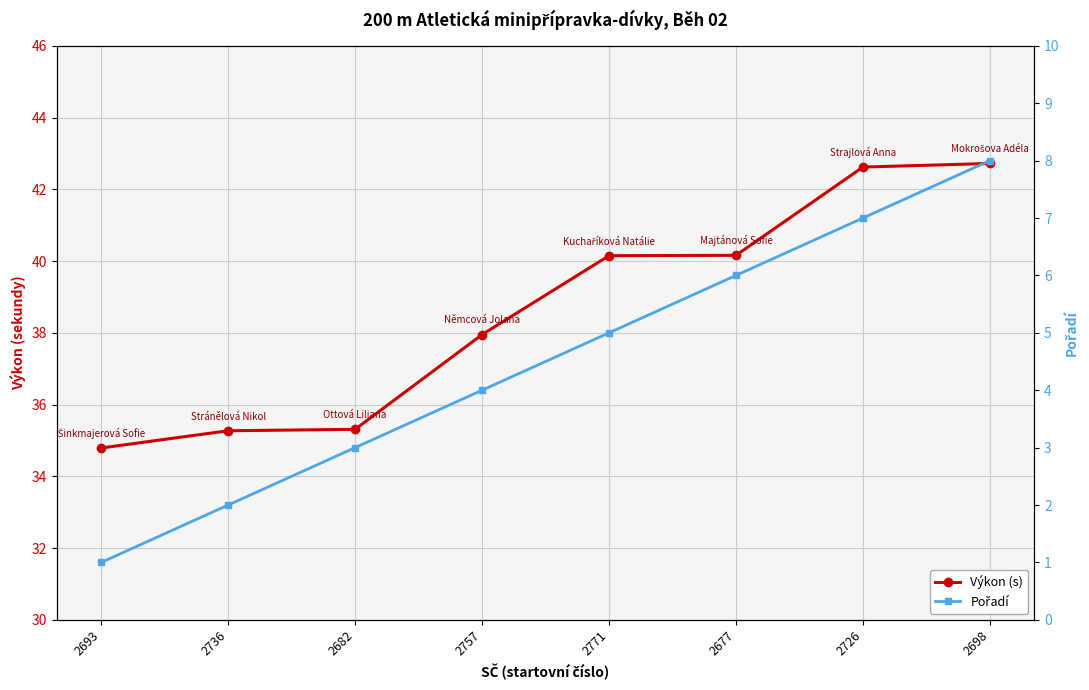

What is the total value across all series at 2677?

46.2